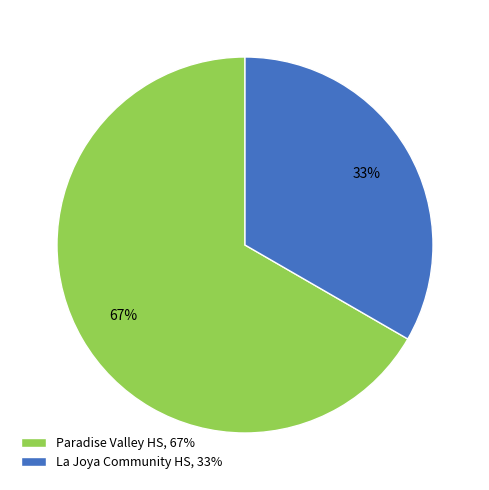

Rank the categories by value from lowest to highest.

La Joya Community HS, 33%, Paradise Valley HS, 67%